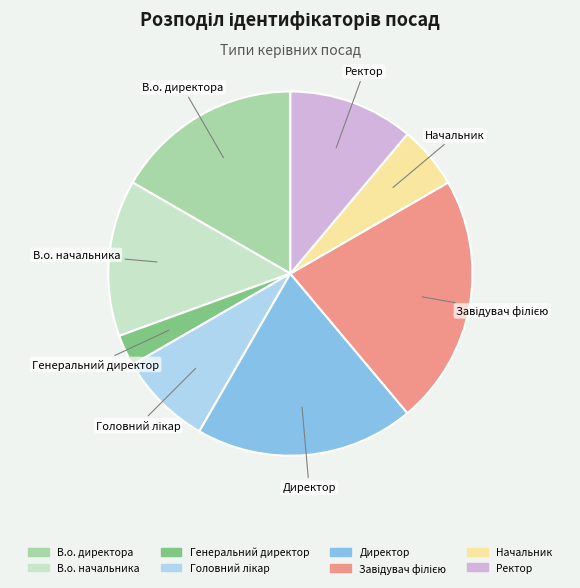

Combined, do Начальник and Директор account for over 50%?

No